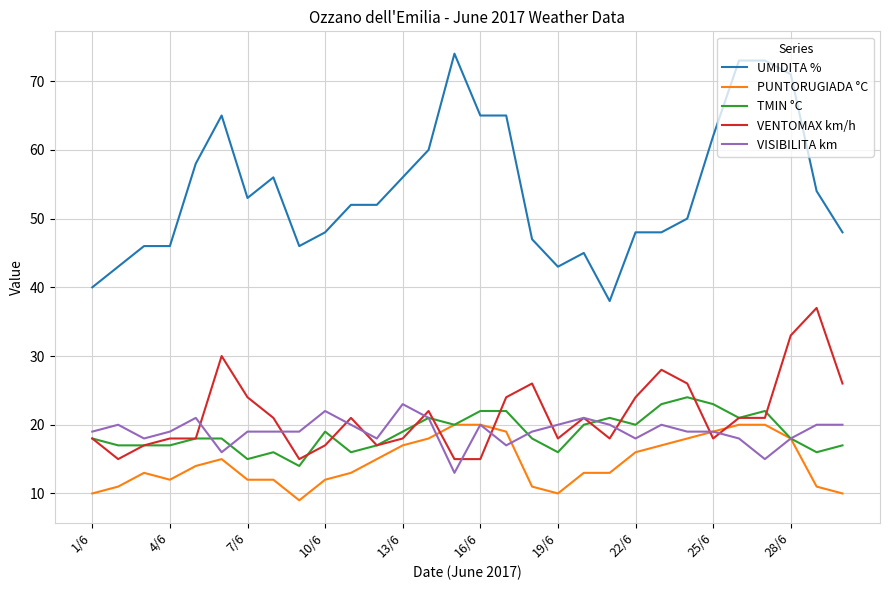

What is the maximum value for UMIDITA %?

74